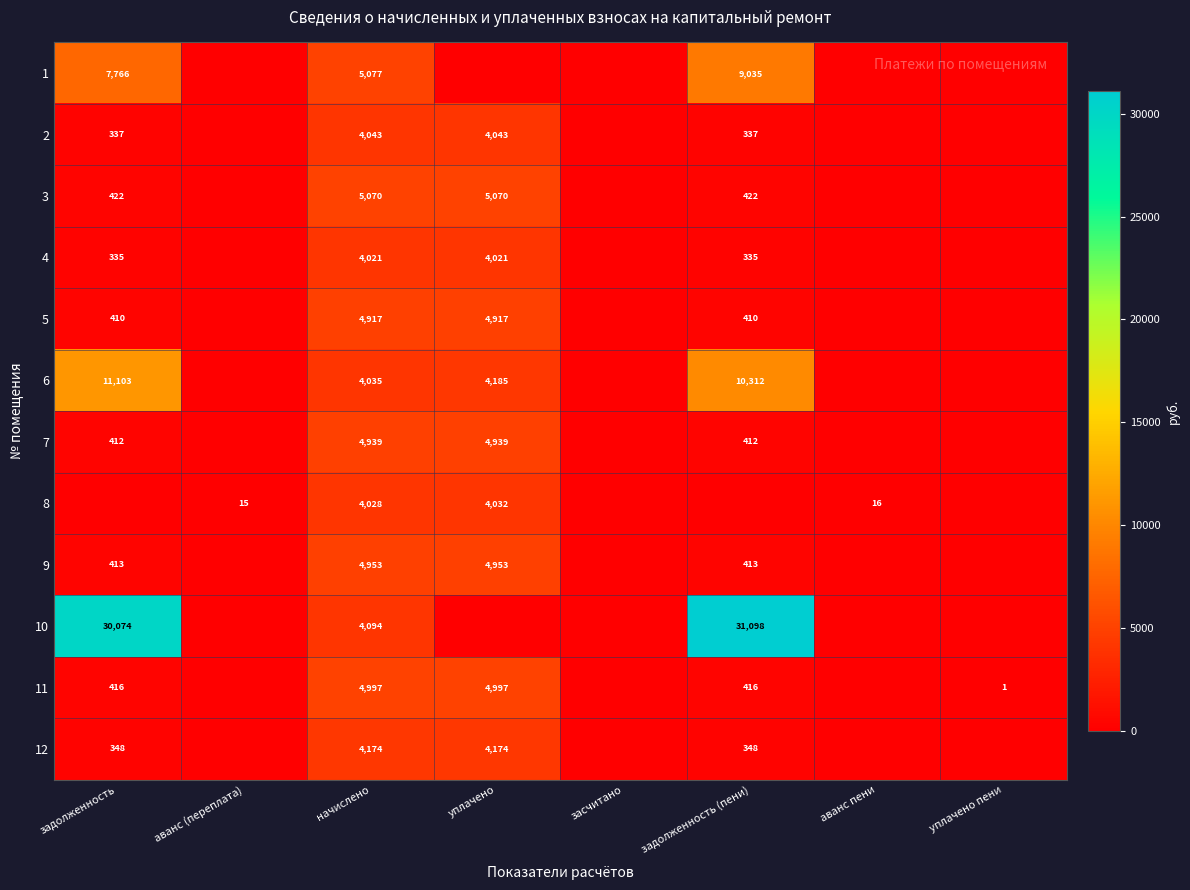

What is the spread (max minus min) of values at начислено?

1056